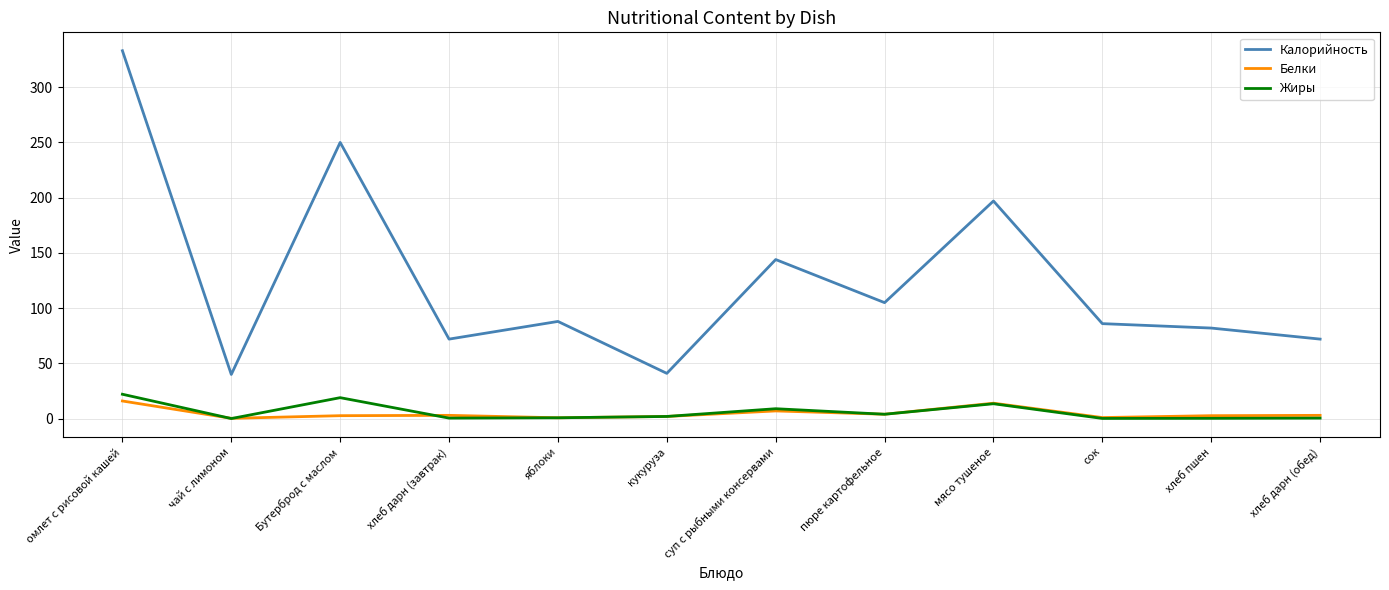

At which category is the sum across all series the highest?

омлет с рисовой кашей